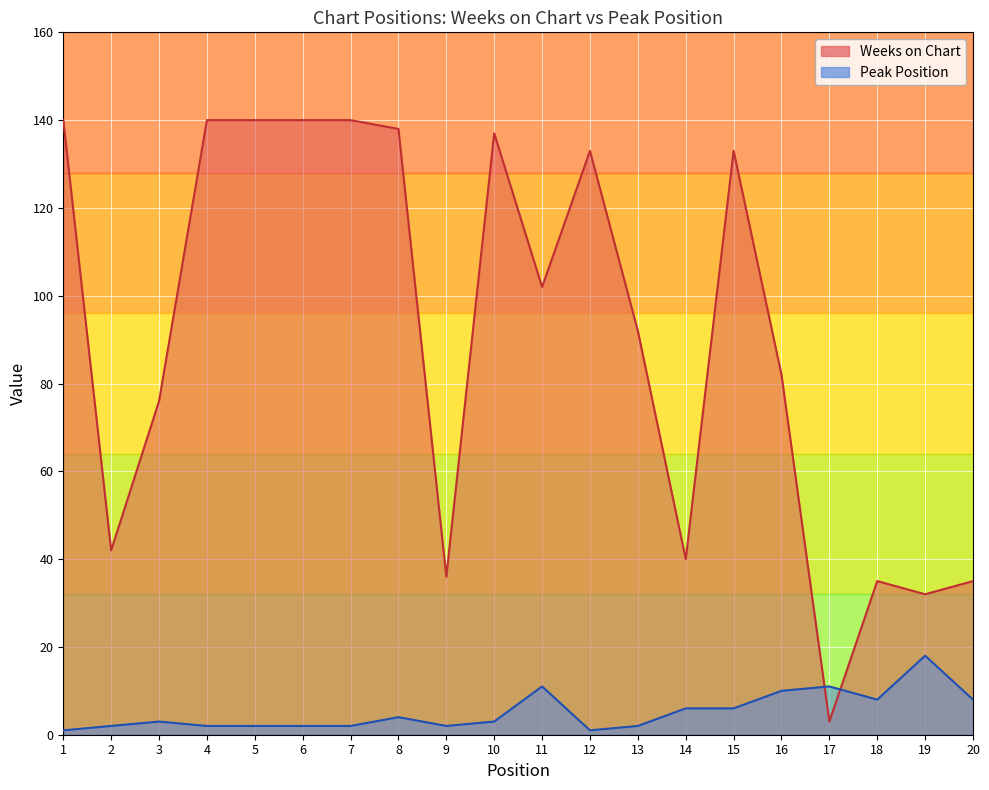

What is the value of the Weeks on Chart point at the 6th from the left?

140